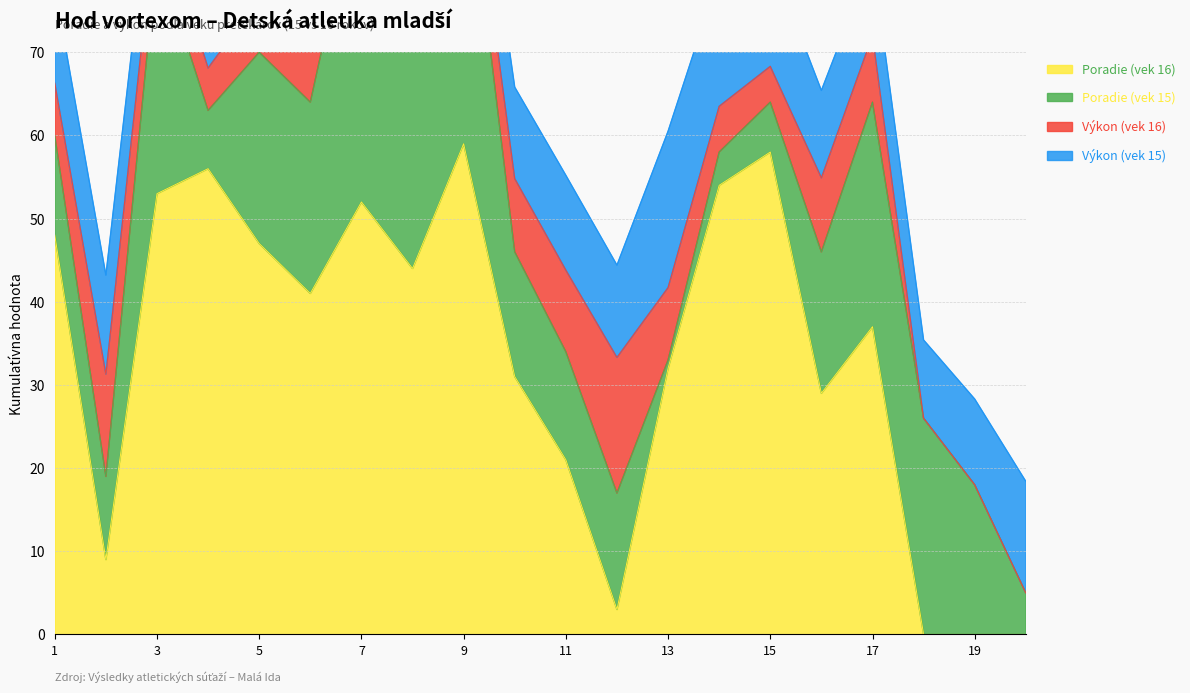

At which label does Výkon (vek 15) first exceed 11?

1